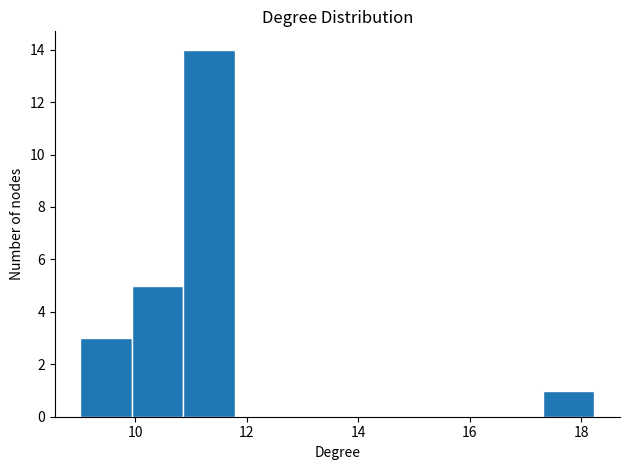

Reading left to right, transcribe this chart: for each bar, give the range it covers on the x-axis and its height. Neither the bar edges nor the heights are printed on the chart, so give them approximately, as read against the axes.

9.0 to 10.0: 3
10.0 to 10.8: 5
10.8 to 11.8: 14
11.8 to 12.8: 0
12.8 to 13.6: 0
13.6 to 14.6: 0
14.6 to 15.4: 0
15.4 to 16.4: 0
16.4 to 17.4: 0
17.4 to 18.2: 1